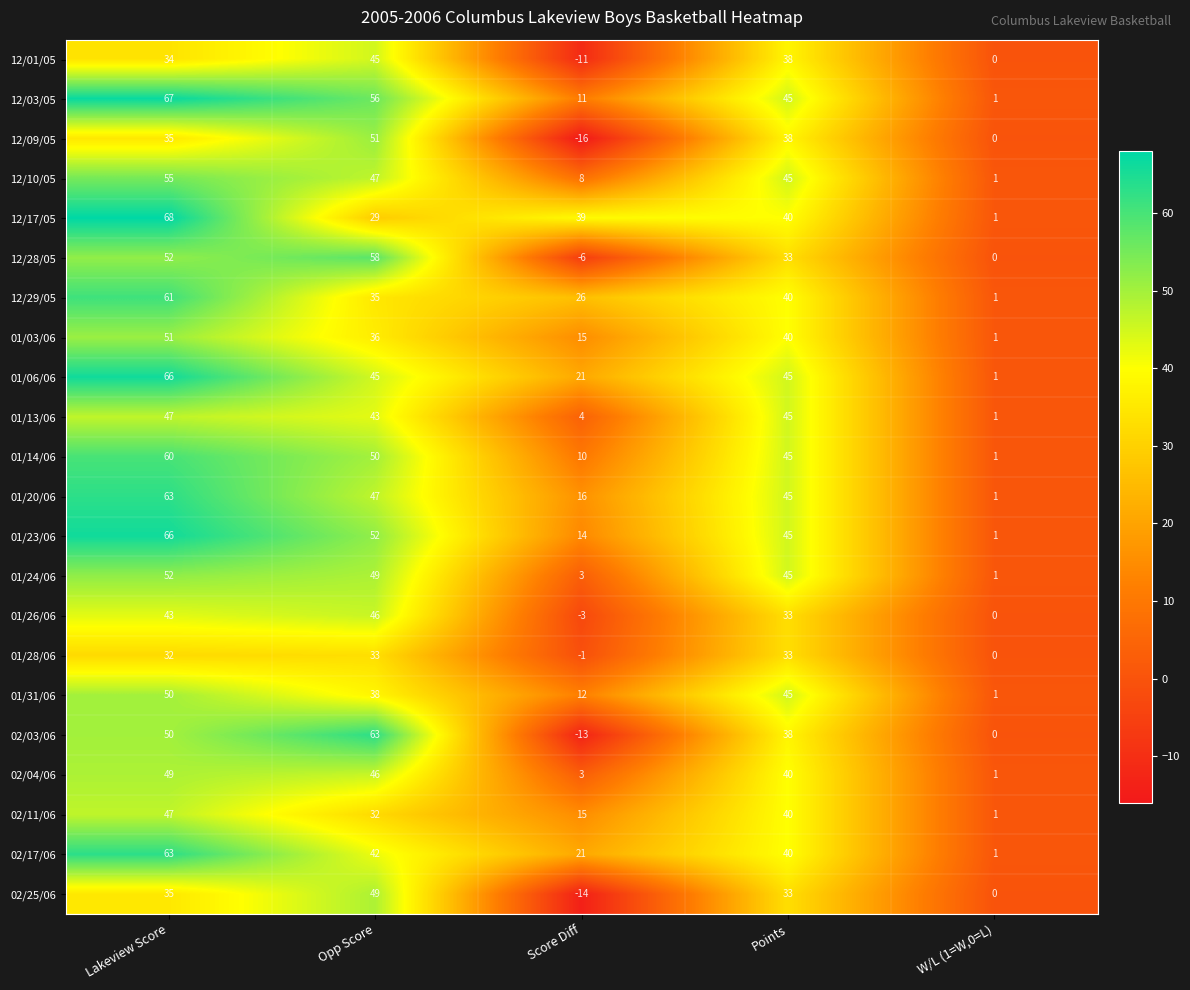

At which label does 12/29/05 reach its peak?

Lakeview Score